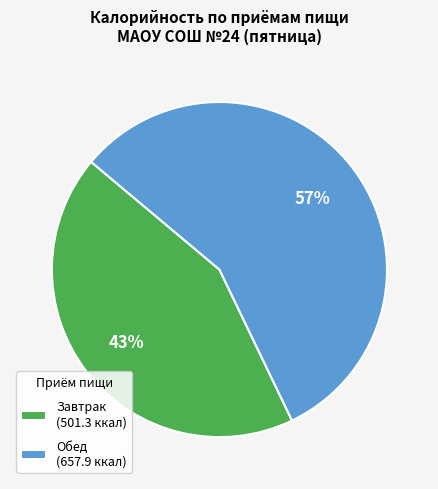

How many slices are in this pie chart?

2